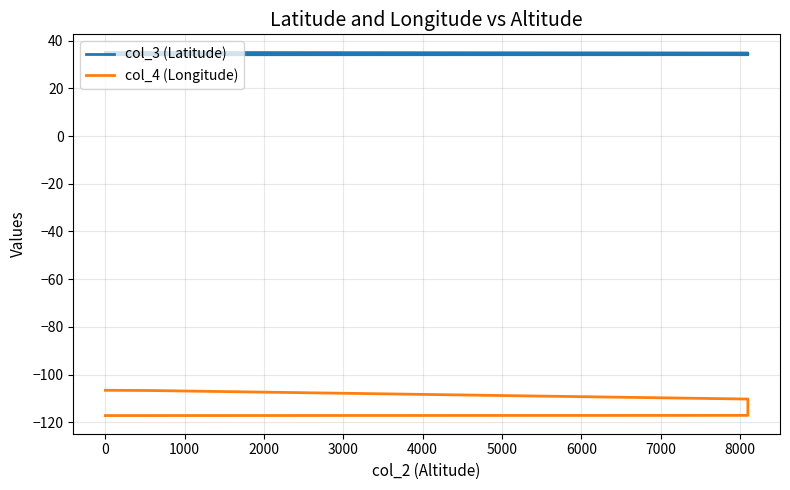

Which series has the largest range (max minus min)?

col_4 (Longitude)